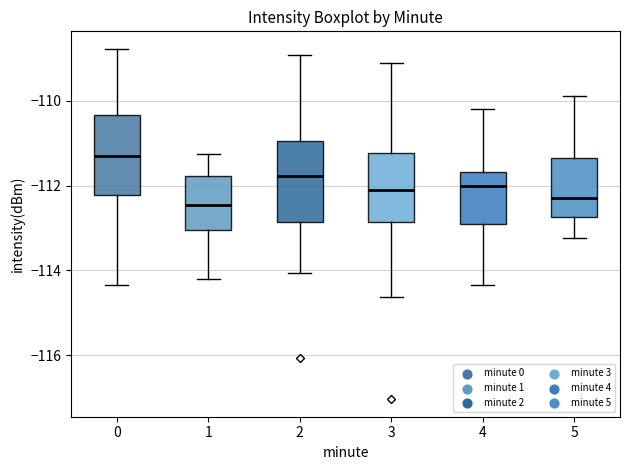

Reading left to right, transcribe this box plot: for each box, give where its median line is, the range the box spans, and where its two whiskers end, as read against the y-axis. The values are not printed on the chart, so give them approximately, as read against the axis.

0: median -111.2, box -112.2 to -110.4, whiskers -114.4 to -108.8
1: median -112.4, box -113.0 to -111.8, whiskers -114.2 to -111.2
2: median -111.8, box -112.8 to -111.0, whiskers -114.0 to -109.0
3: median -112.0, box -112.8 to -111.2, whiskers -114.6 to -109.2
4: median -112.0, box -113.0 to -111.6, whiskers -114.4 to -110.2
5: median -112.2, box -112.8 to -111.4, whiskers -113.2 to -109.8